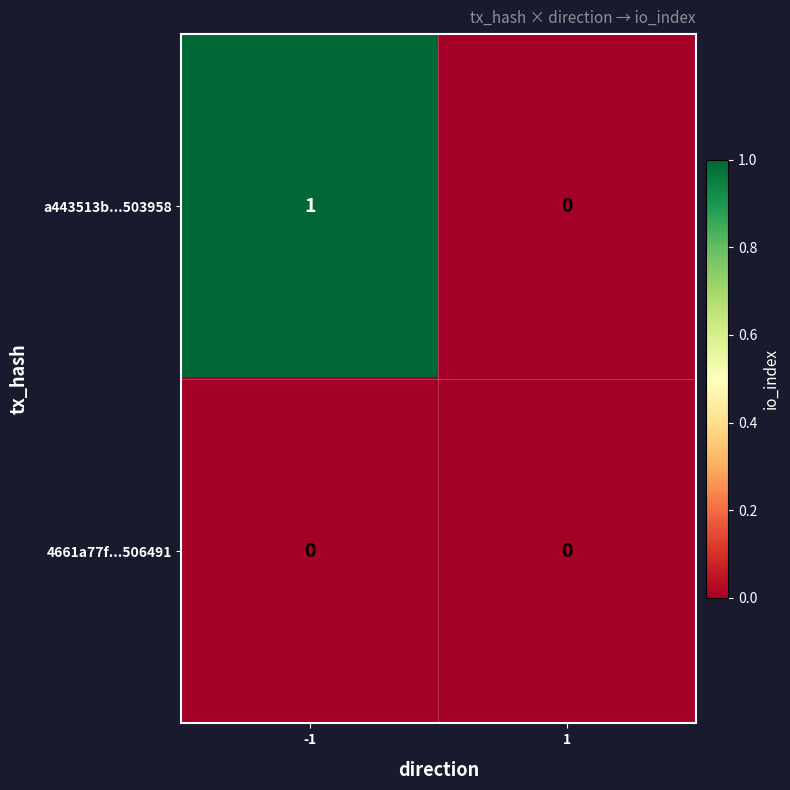

Reading left to right, list all the values displayed in this chart.

a443513b...503958: -1=1	1=0
4661a77f...506491: -1=0	1=0